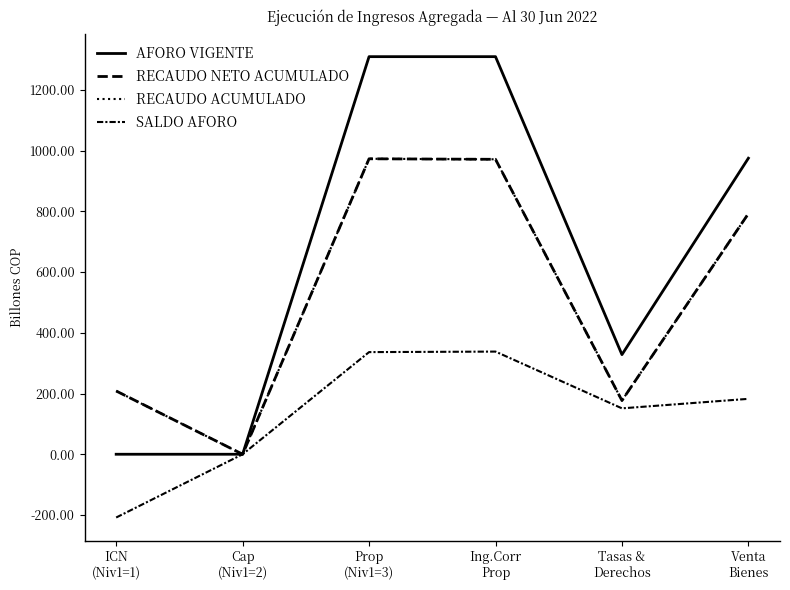

At which label does RECAUDO NETO ACUMULADO first exceed 792?

Prop
(Niv1=3)